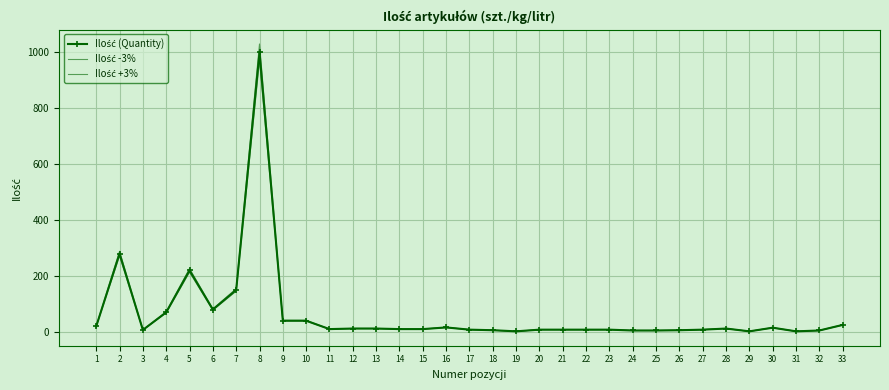

Which series has the largest total across all categories?

Ilość +3%